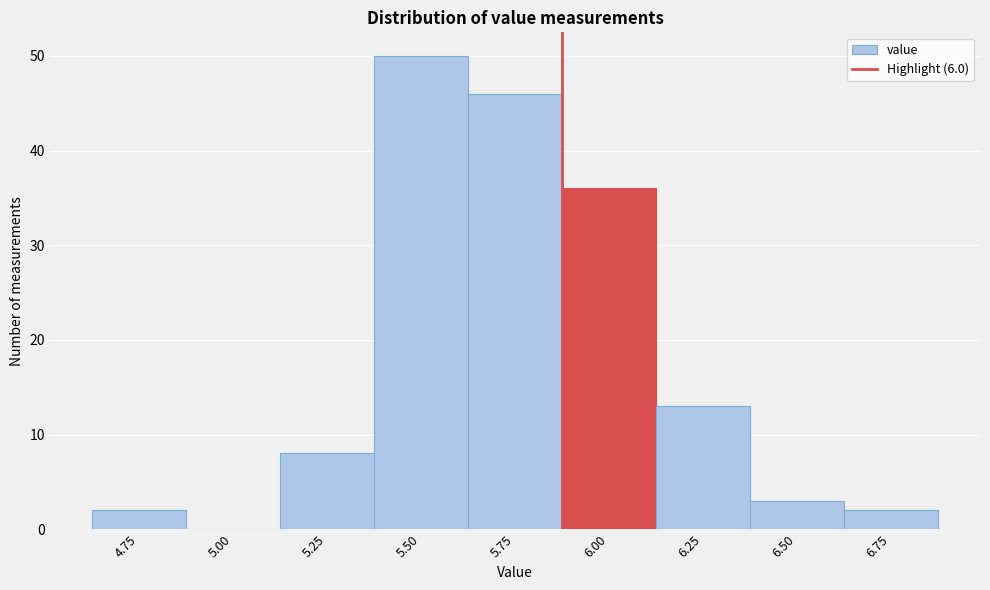

Reading left to right, what are all the values shown in this chart?

4.75=2	5.00=0	5.25=8	5.50=50	5.75=46	6.00=36	6.25=13	6.50=3	6.75=2